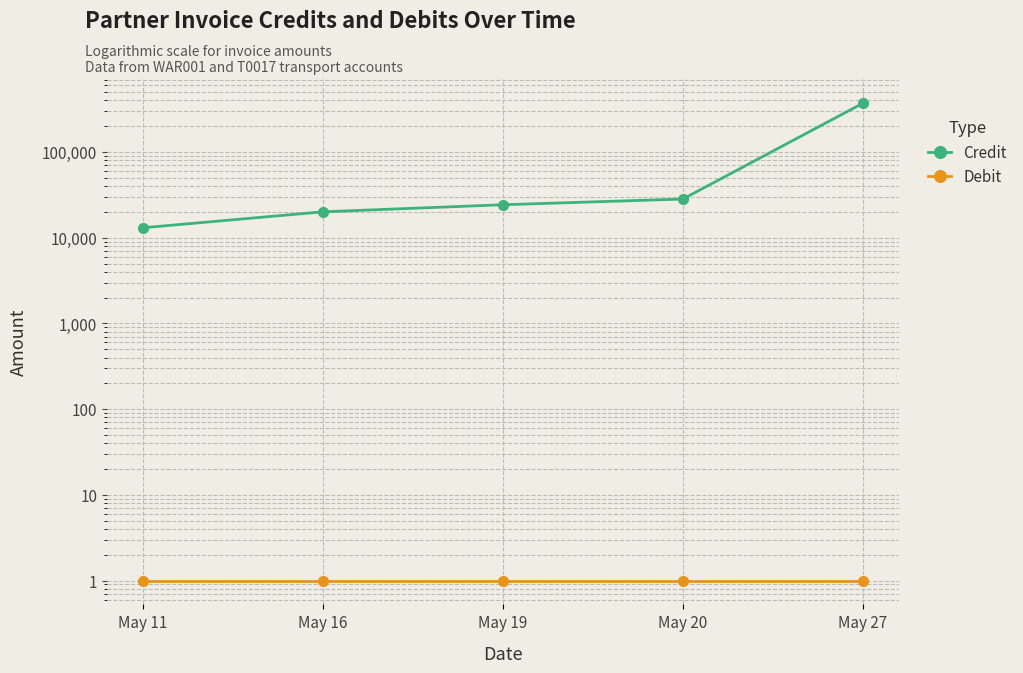

At which label is Debit closest to 1?

May 11